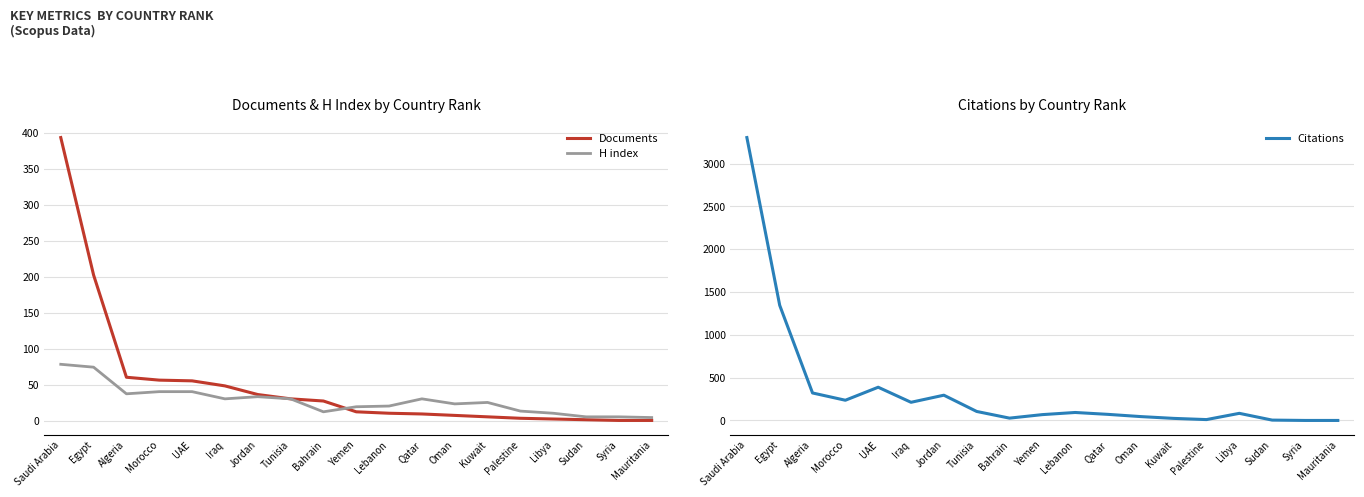

The value of H index at Morocco is 41. True or false?

True